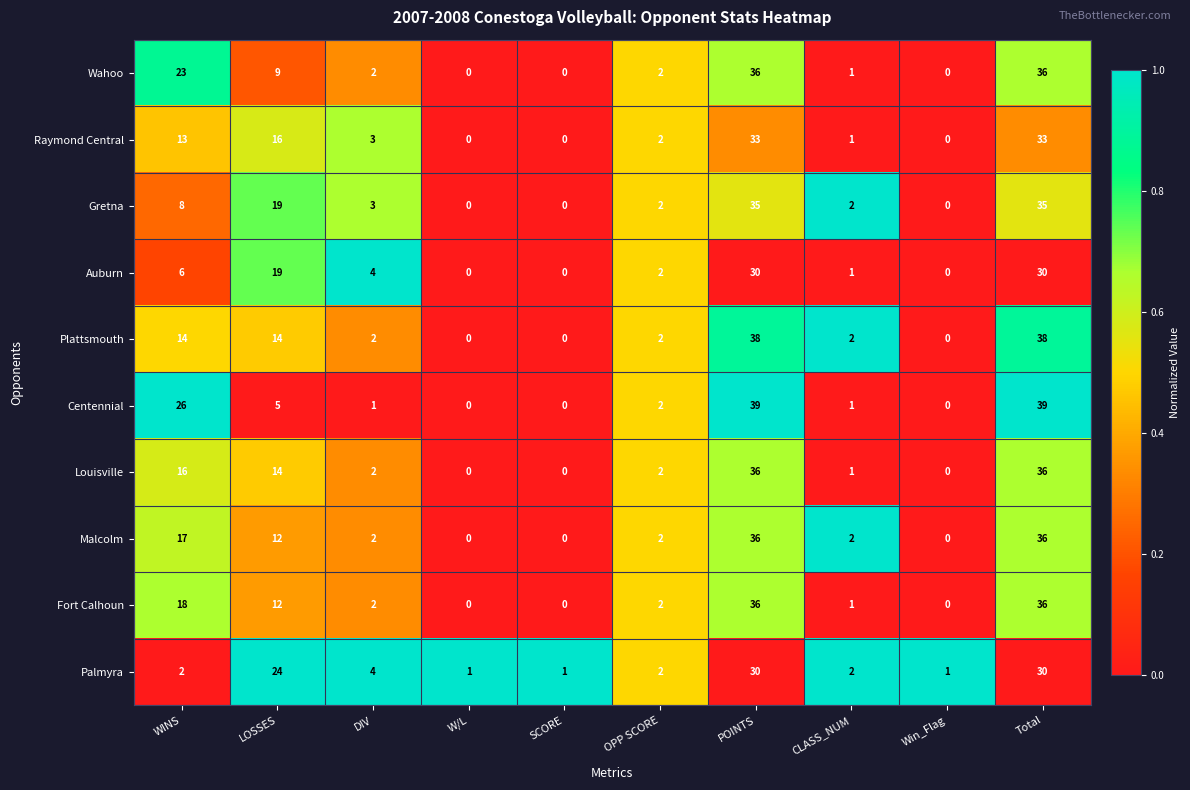

What is the difference between the highest and lowest values at WINS?

24